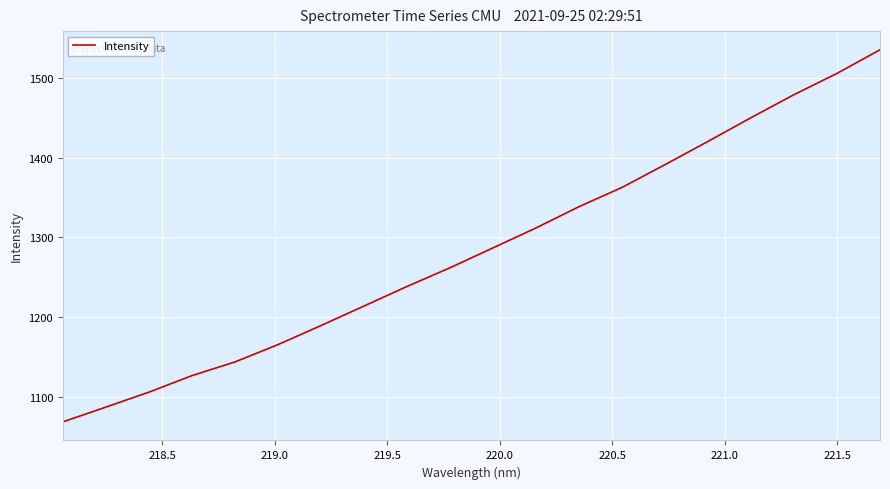

What is the smallest value displayed?

1068.2